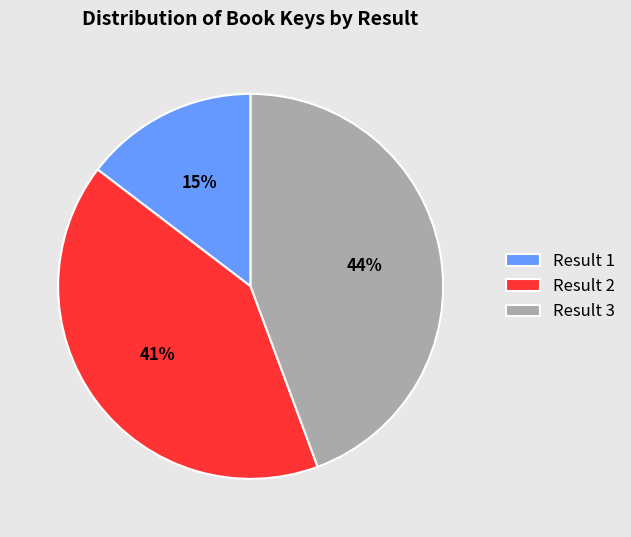

Does any single category account for the majority?

No